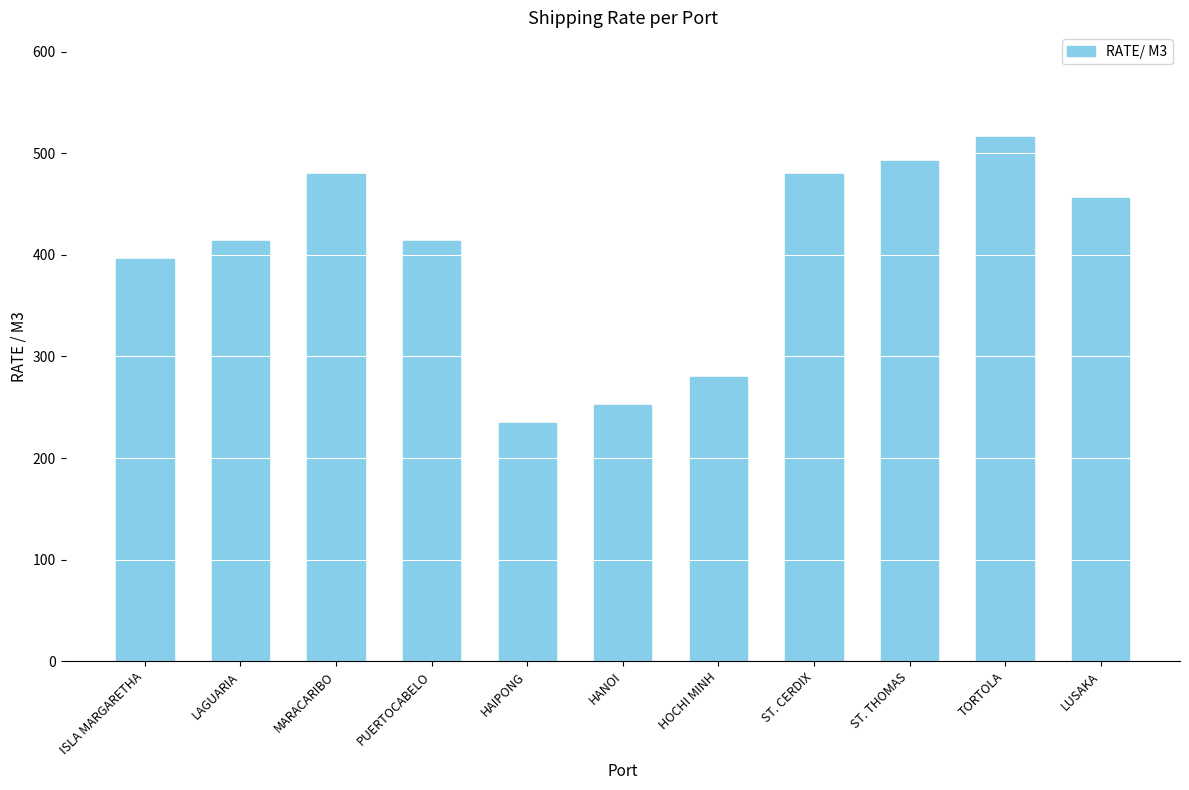

What is the label of the 11th bar from the left?

LUSAKA